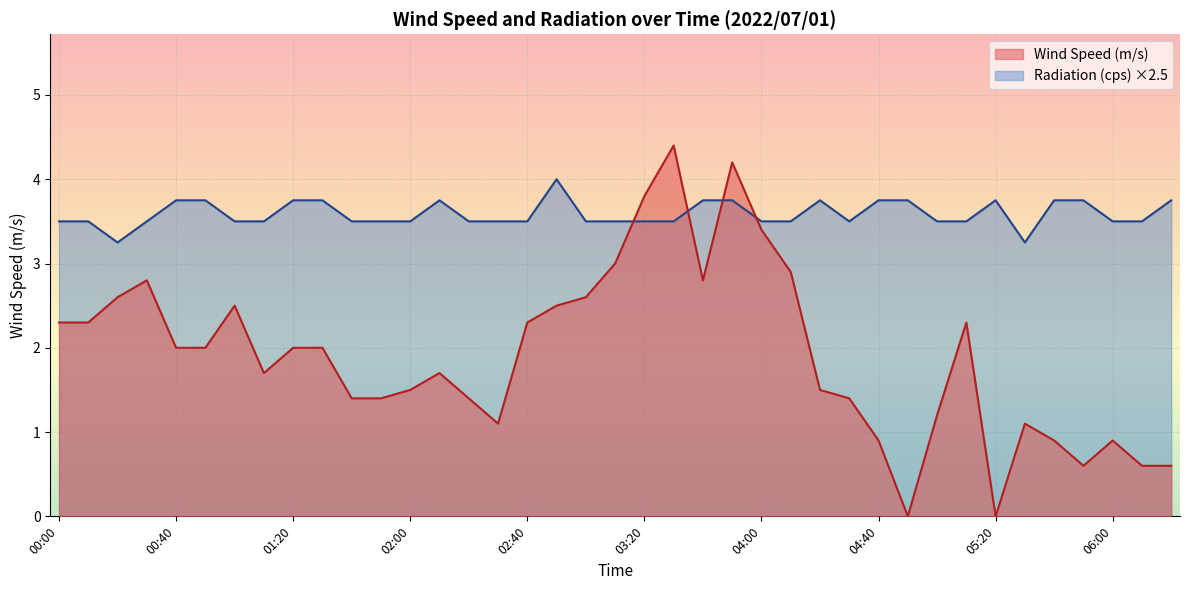

How many lines are shown in the chart?

2